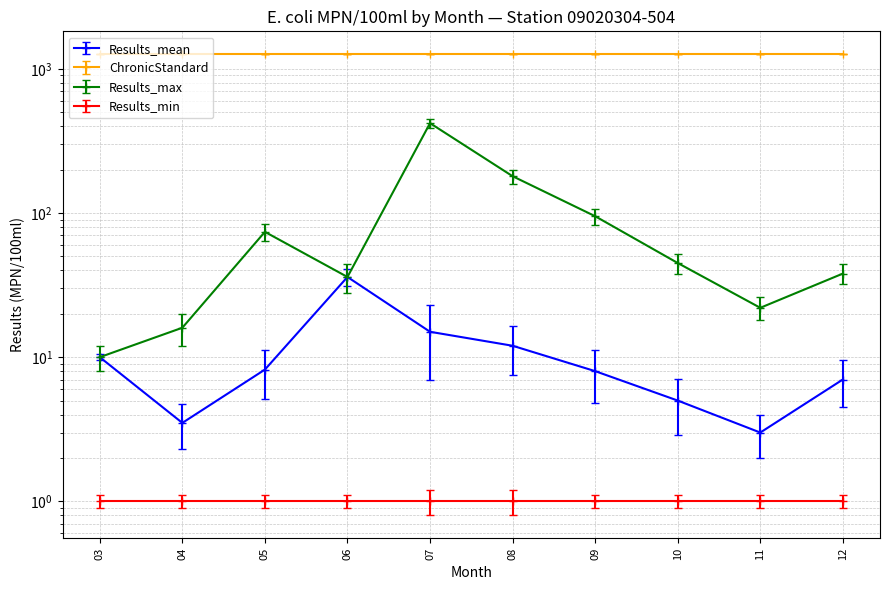

The value of Results_max at 03 is 10.0. True or false?

True